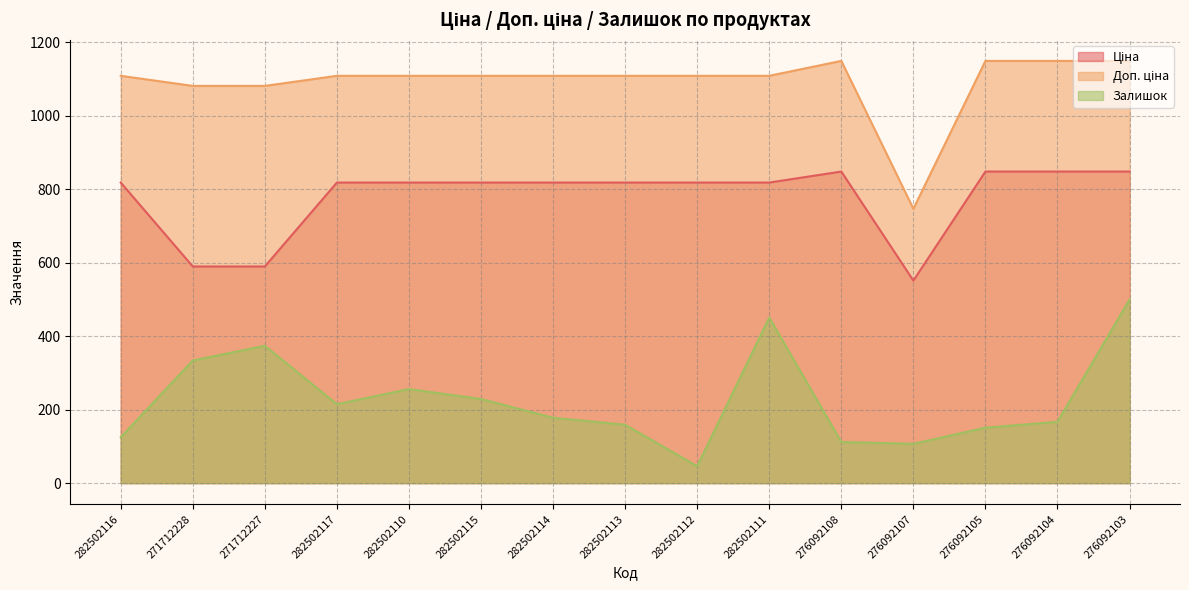

At which label is Ціна closest to 699?

271712228